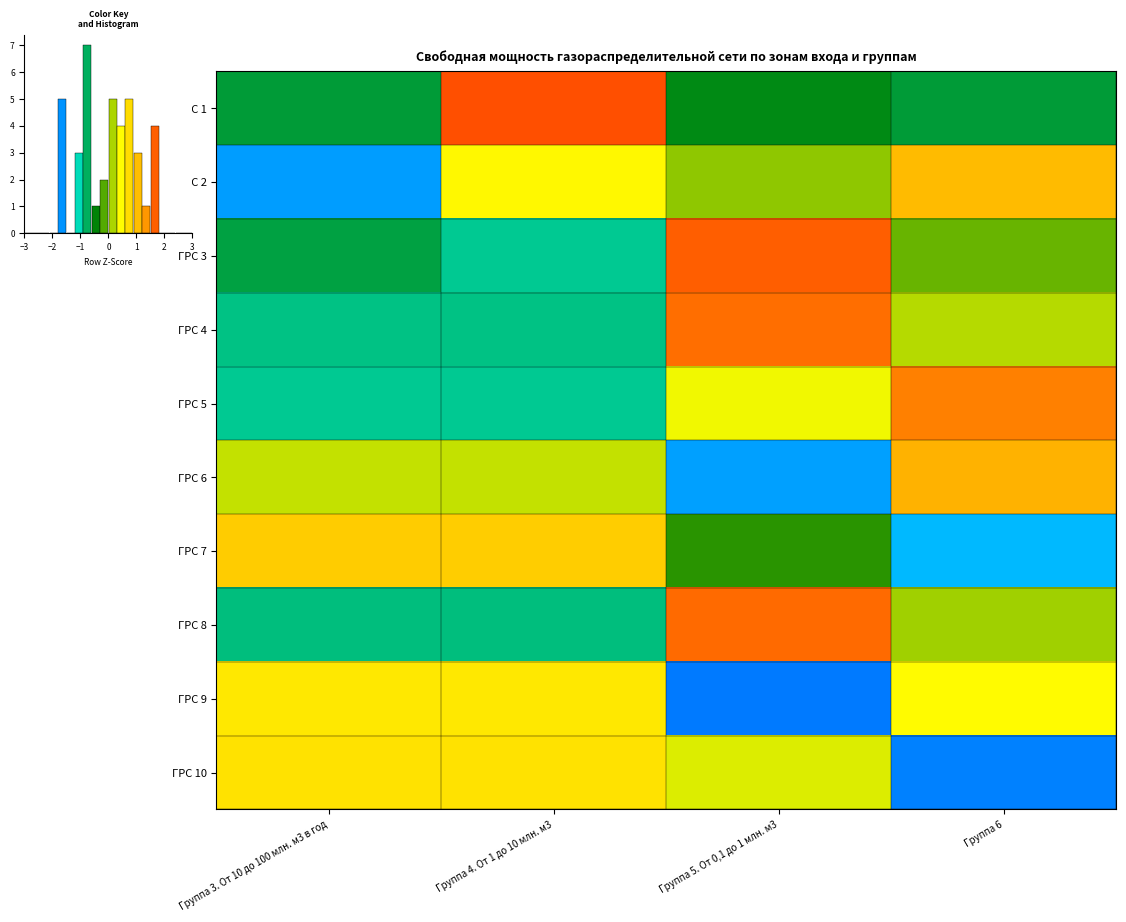

Reading right to left, what are all the values shown in this chart?

ГРС 1: Группа 6=-0.6	Группа 5. От 0,1 до 1 млн. м3=-0.5	Группа 4. От 1 до 10 млн. м3=1.7	Группа 3. От 10 до 100 млн. м3 в год=-0.6
ГРС 2: Группа 6=1.1	Группа 5. От 0,1 до 1 млн. м3=0.1	Группа 4. От 1 до 10 млн. м3=0.5	Группа 3. От 10 до 100 млн. м3 в год=-1.6
ГРС 3: Группа 6=-0.1	Группа 5. От 0,1 до 1 млн. м3=1.6	Группа 4. От 1 до 10 млн. м3=-0.9	Группа 3. От 10 до 100 млн. м3 в год=-0.7
ГРС 4: Группа 6=0.2	Группа 5. От 0,1 до 1 млн. м3=1.6	Группа 4. От 1 до 10 млн. м3=-0.9	Группа 3. От 10 до 100 млн. м3 в год=-0.9
ГРС 5: Группа 6=1.5	Группа 5. От 0,1 до 1 млн. м3=0.4	Группа 4. От 1 до 10 млн. м3=-0.9	Группа 3. От 10 до 100 млн. м3 в год=-0.9
ГРС 6: Группа 6=1.2	Группа 5. От 0,1 до 1 млн. м3=-1.6	Группа 4. От 1 до 10 млн. м3=0.2	Группа 3. От 10 до 100 млн. м3 в год=0.2
ГРС 7: Группа 6=-1.5	Группа 5. От 0,1 до 1 млн. м3=-0.3	Группа 4. От 1 до 10 млн. м3=0.9	Группа 3. От 10 до 100 млн. м3 в год=0.9
ГРС 8: Группа 6=0.1	Группа 5. От 0,1 до 1 млн. м3=1.6	Группа 4. От 1 до 10 млн. м3=-0.9	Группа 3. От 10 до 100 млн. м3 в год=-0.9
ГРС 9: Группа 6=0.5	Группа 5. От 0,1 до 1 млн. м3=-1.7	Группа 4. От 1 до 10 млн. м3=0.6	Группа 3. От 10 до 100 млн. м3 в год=0.6
ГРС 10: Группа 6=-1.7	Группа 5. От 0,1 до 1 млн. м3=0.3	Группа 4. От 1 до 10 млн. м3=0.7	Группа 3. От 10 до 100 млн. м3 в год=0.7